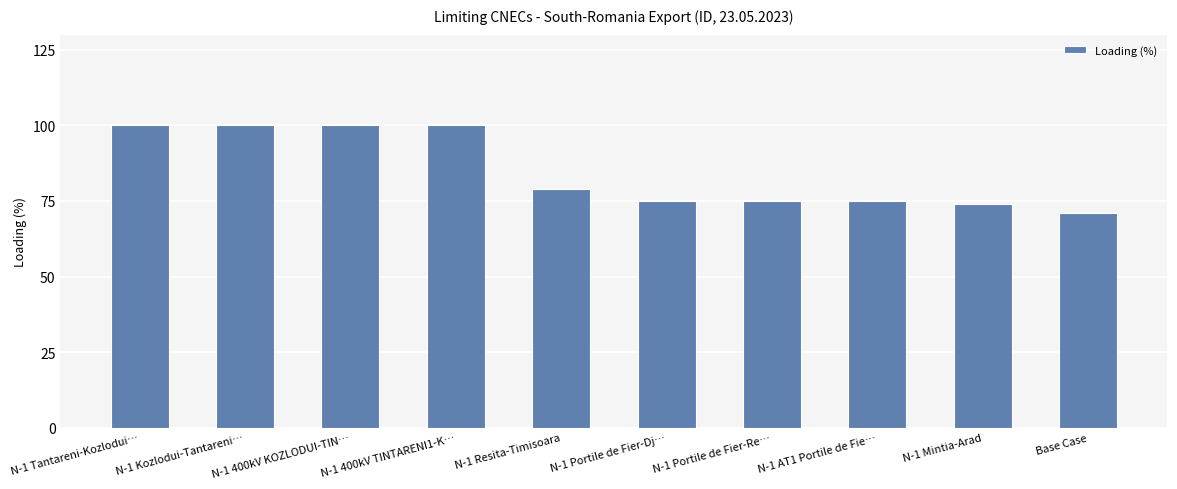

How many series are shown in this chart?

1